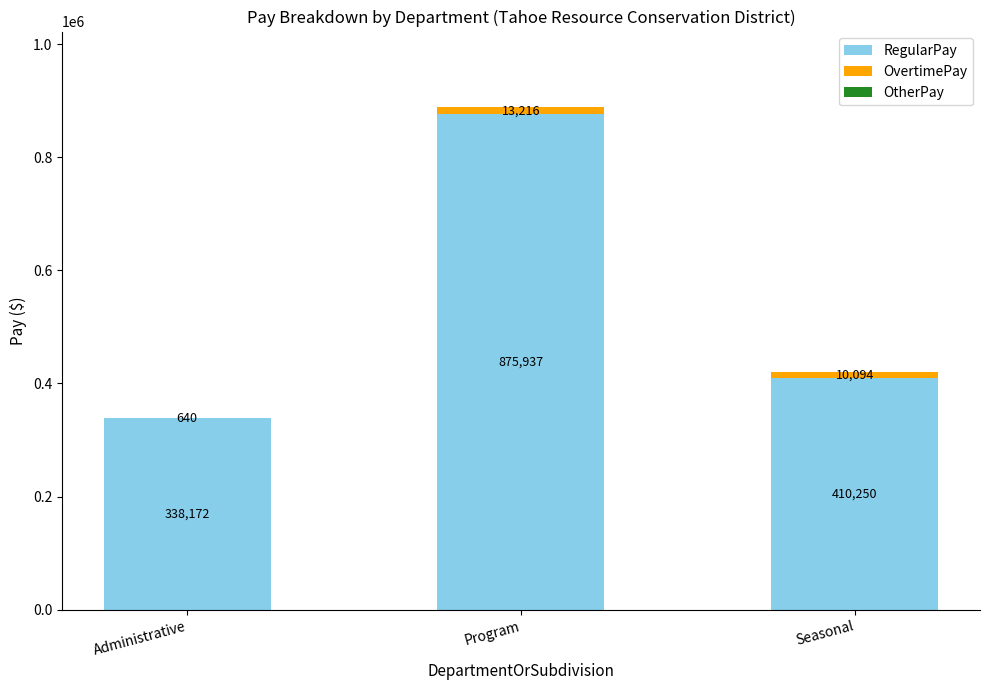

At which category is the sum across all series the highest?

Program